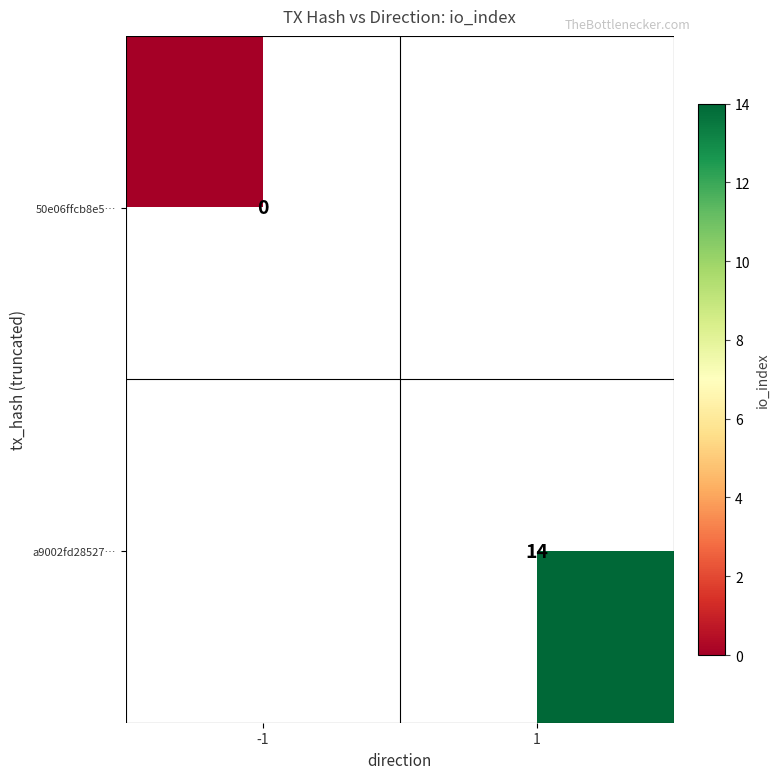

Is the value of 50e06ffcb8e5… at -1 greater than the value of a9002fd28527… at 1?

No